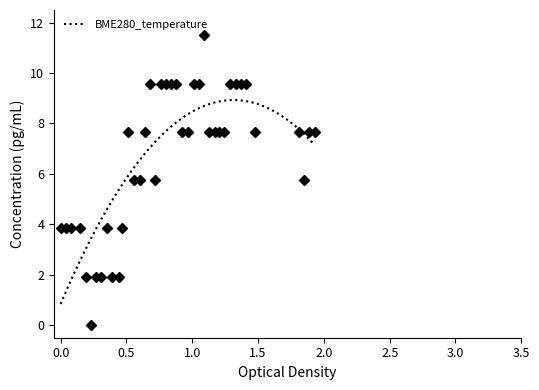

Reading left to right, extract all data points from this chart.

3.8	3.8	3.8	3.8	1.9	0.0	1.9	1.9	3.8	1.9	1.9	3.8	7.7	5.8	5.8	7.7	9.6	5.8	9.6	9.6	9.6	9.6	7.7	7.7	9.6	9.6	11.5	7.7	7.7	7.7	7.7	9.6	9.6	9.6	9.6	7.7	7.7	5.8	7.7	7.7